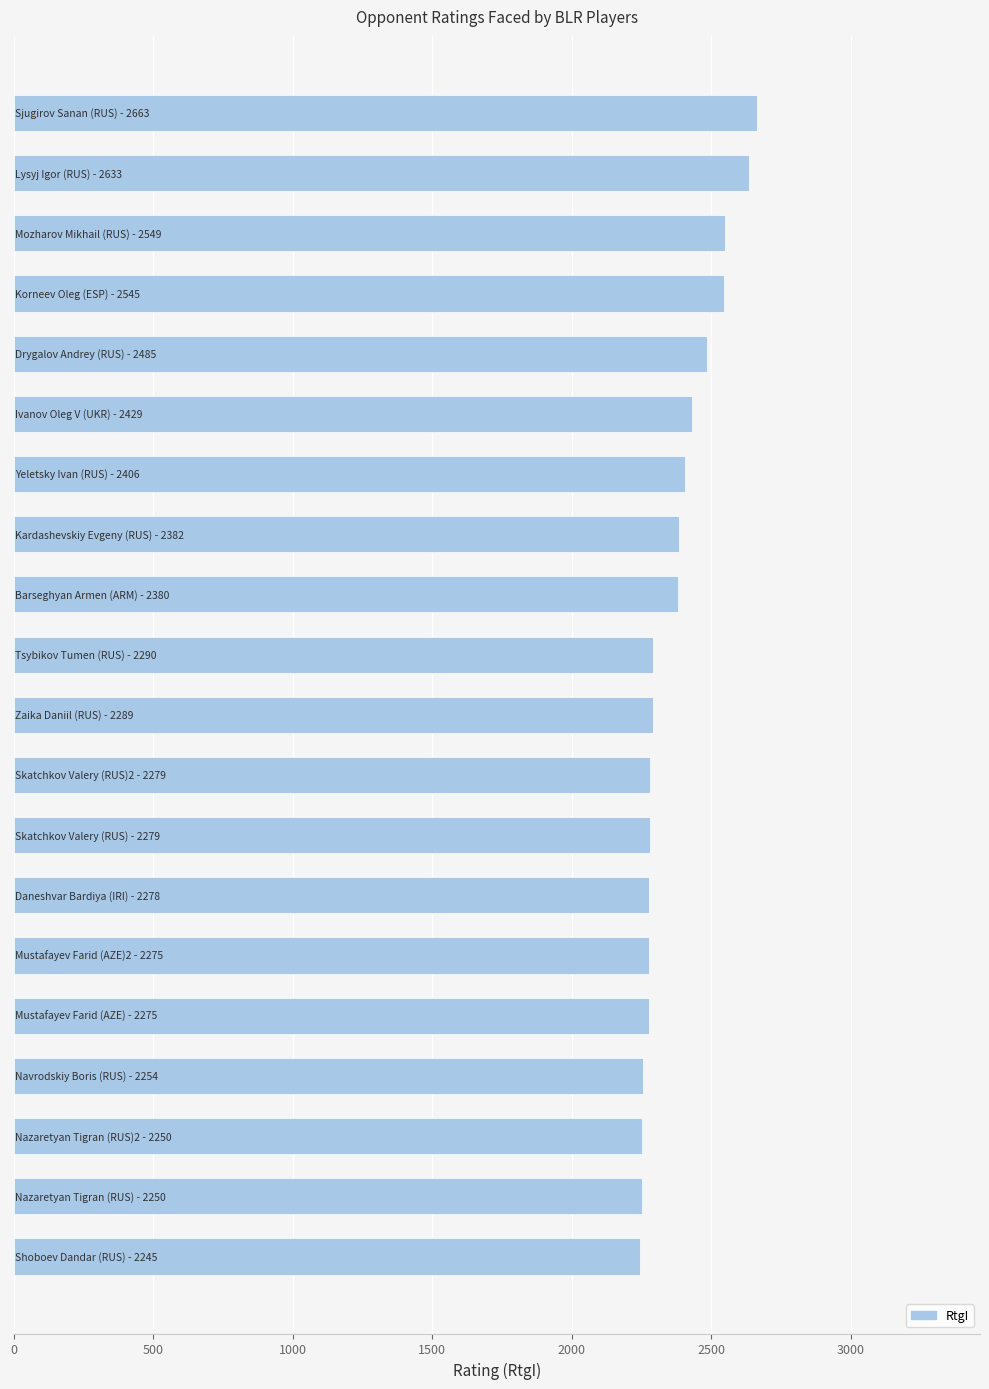

What is the difference between the maximum and minimum values?

418